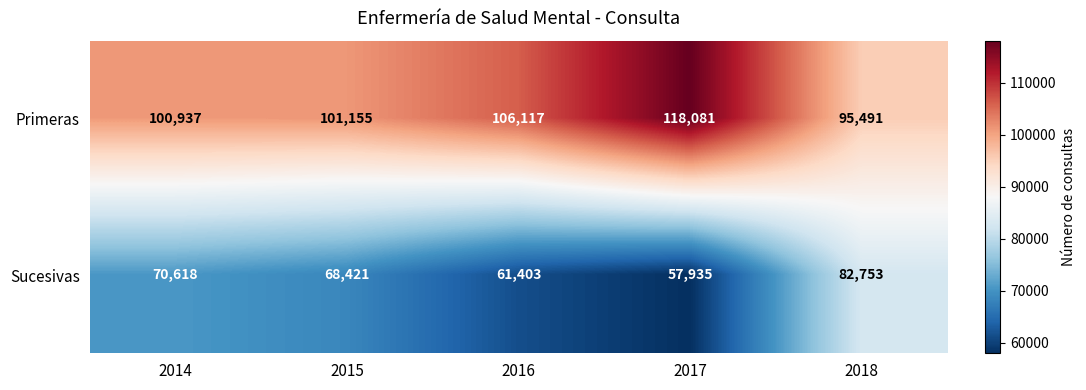

At which label is Sucesivas closest to 70344?

2014